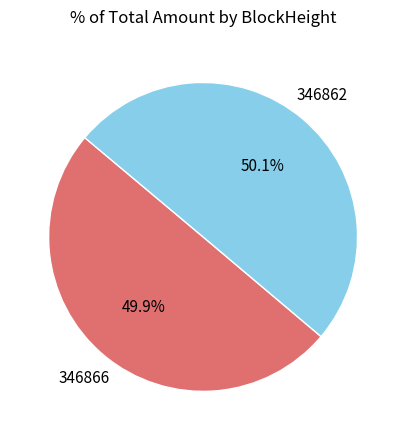

How many segments does this pie chart have?

2